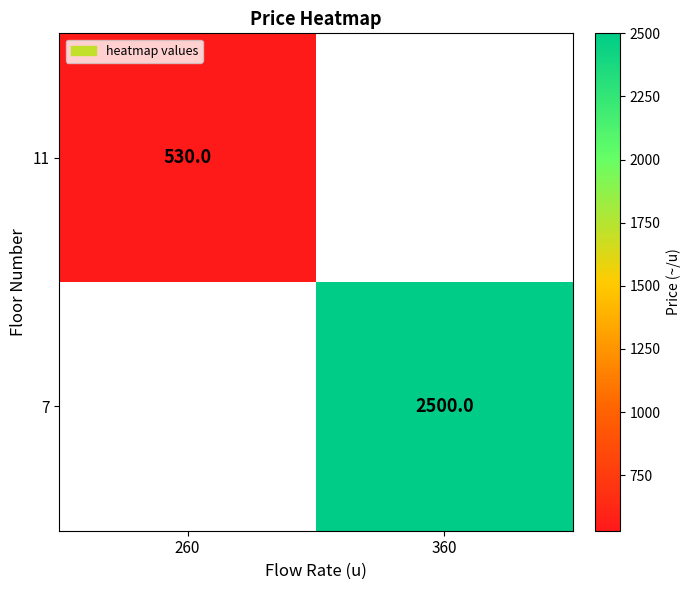

What is the minimum value shown in the chart?

530.0